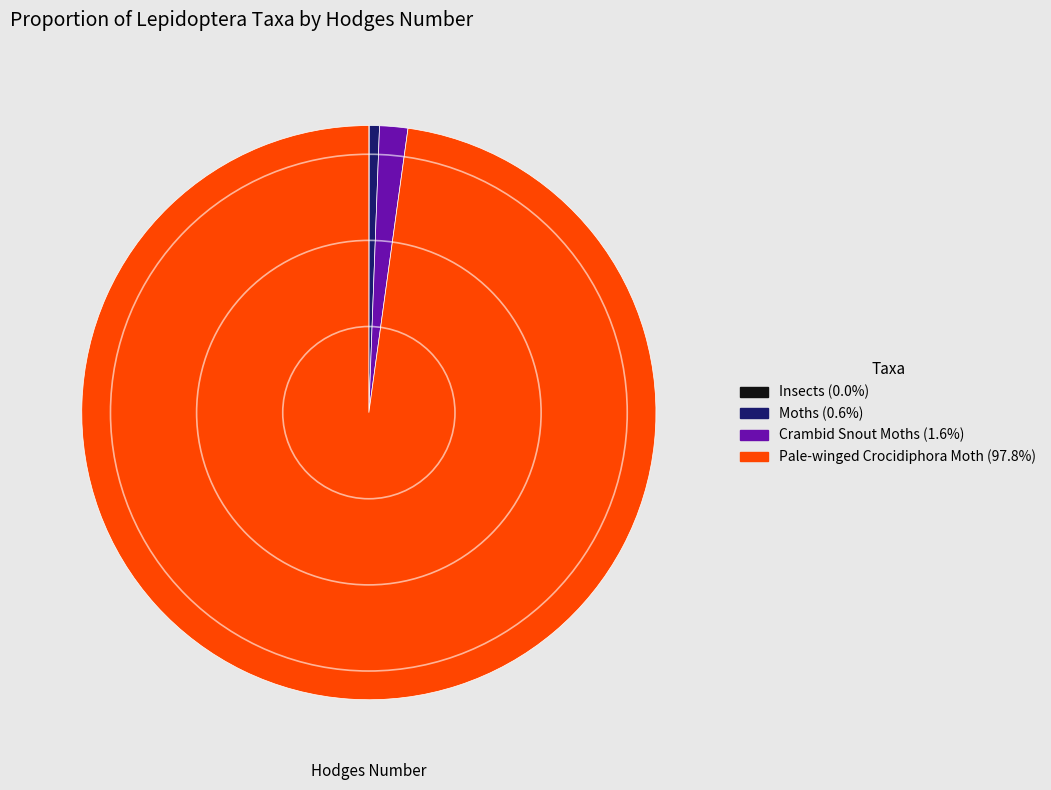

Which slice is the largest?

Pale-winged Crocidiphora Moth